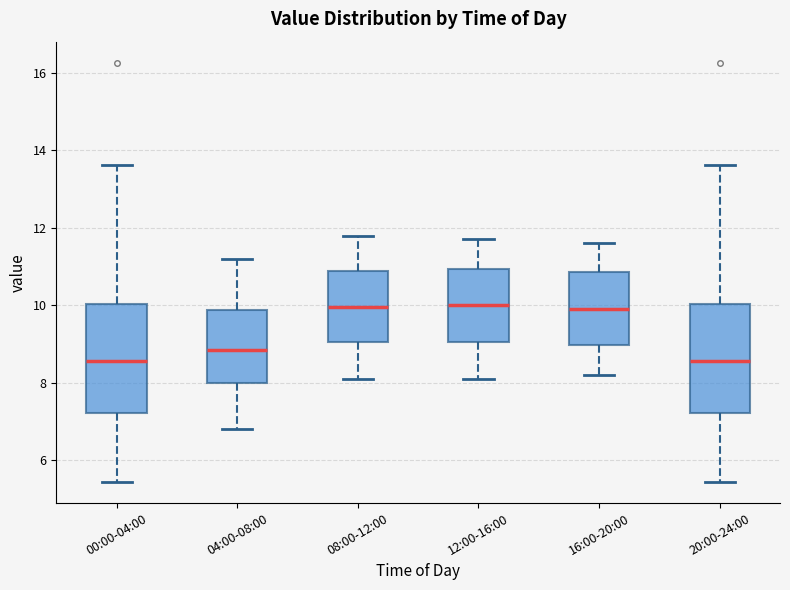

Where is the lower edge of the box for 00:00-04:00 on the y-axis? The values are not printed on the chart, so give them approximately, as read against the axis.

7.2